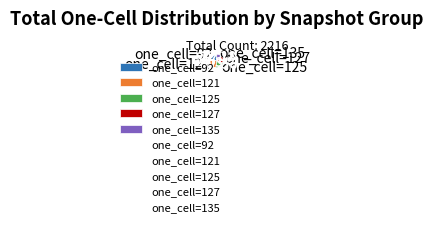

Does one_cell=92 account for over 50% of the chart?

No